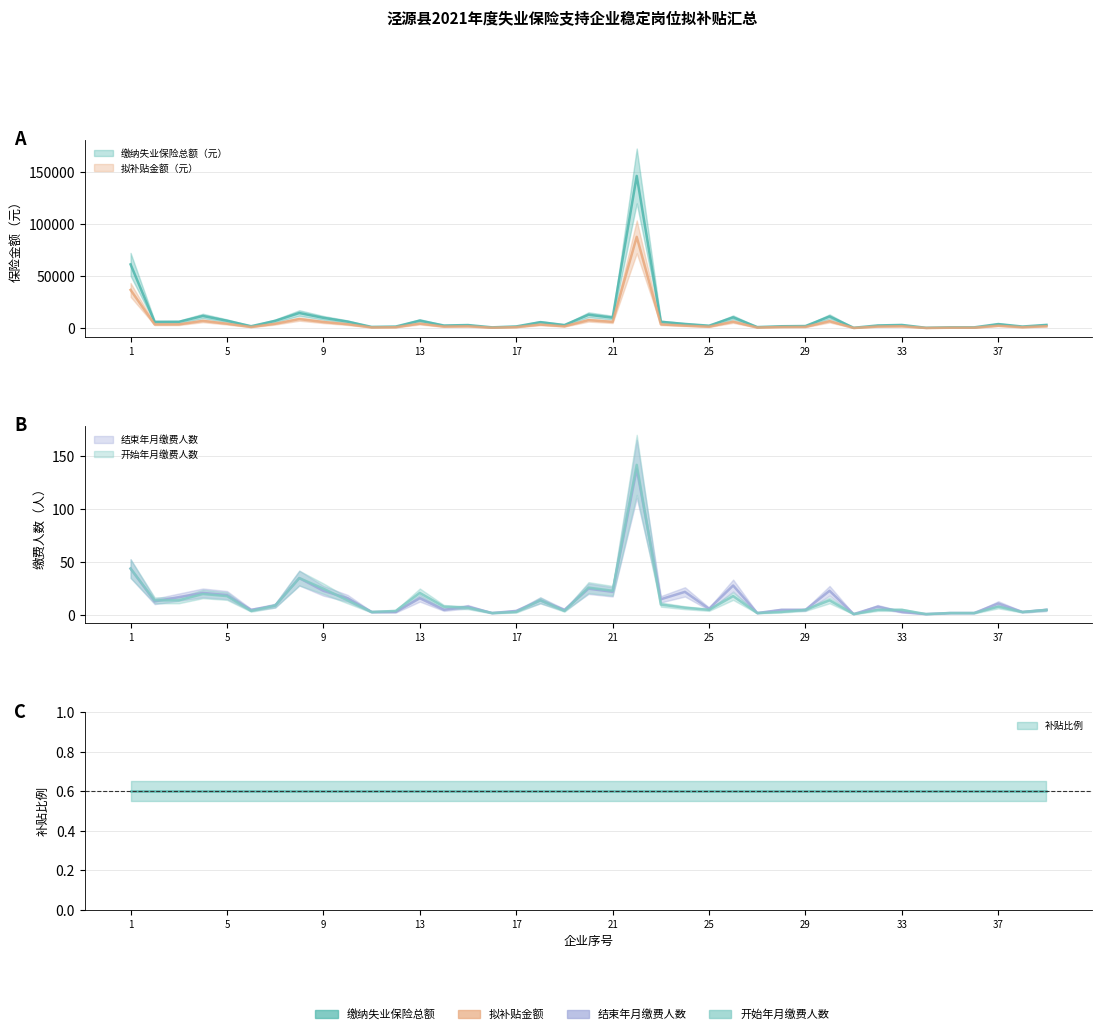

The 缴纳失业保险总额（元） series shows 7329.0 at 13. True or false?

True